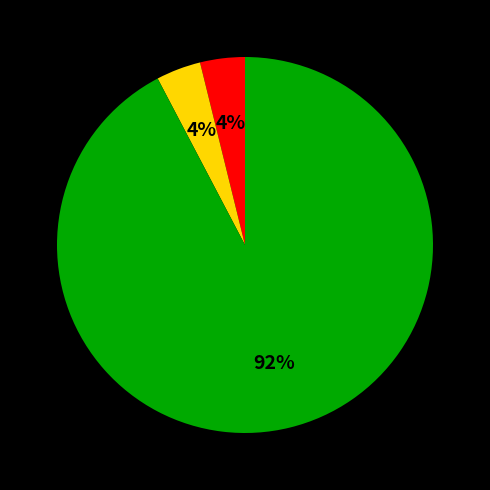

How many slices are in this pie chart?

3